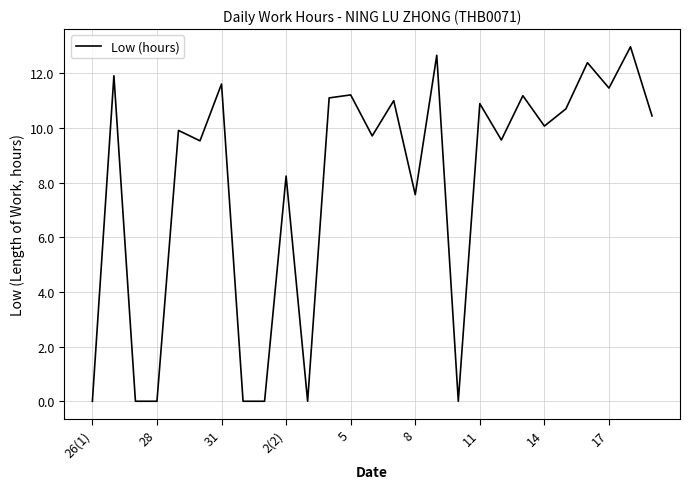

What is the greatest value displayed?

13.0